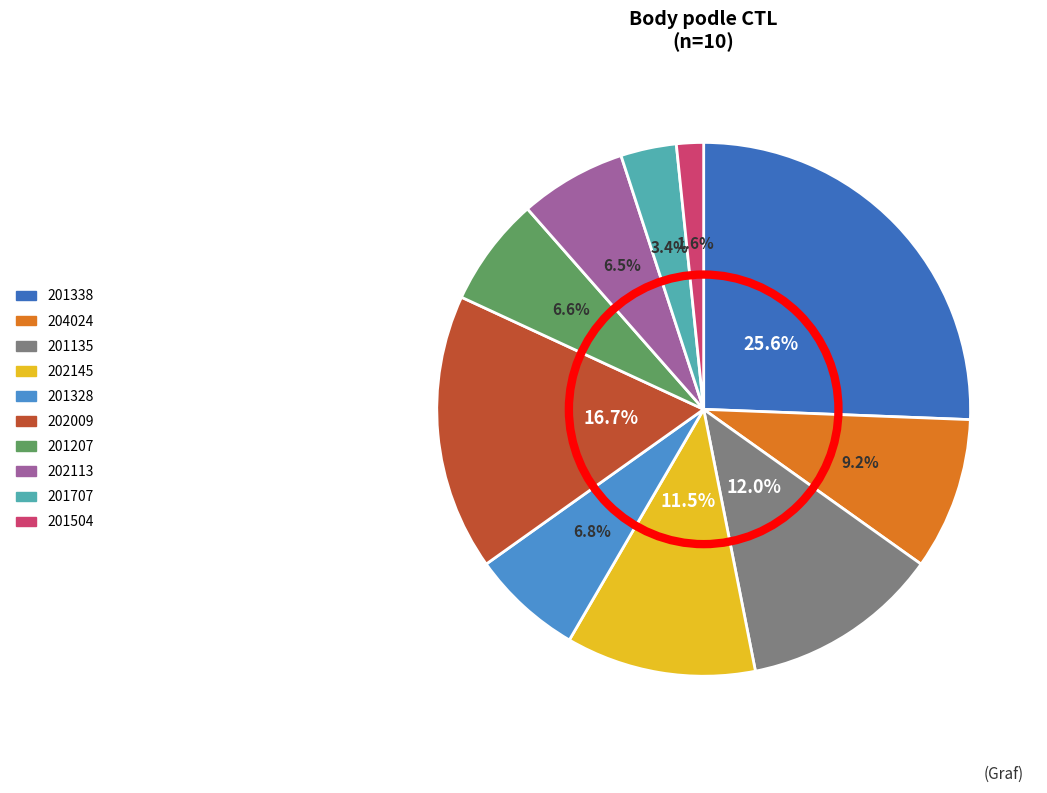

What is the ratio of the value at 201328 to the value at 202145?

0.6